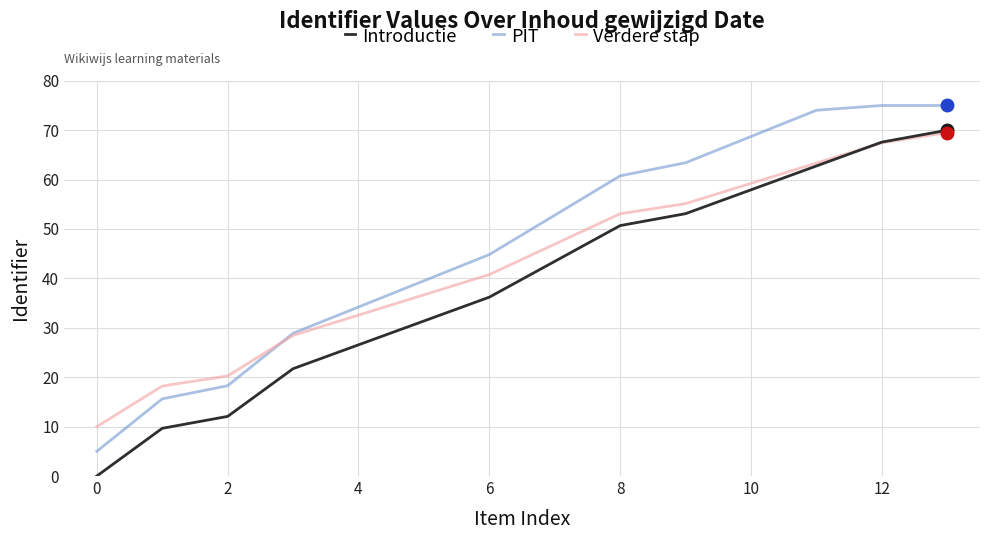

Rank the series by their average value, from lowest to highest.

Introductie, Verdere stap, PIT